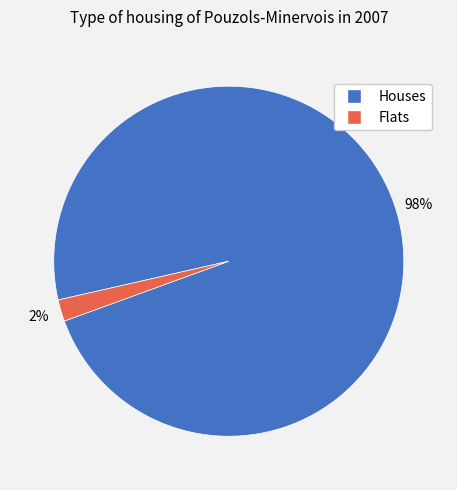

Which slice is the smallest?

Flats